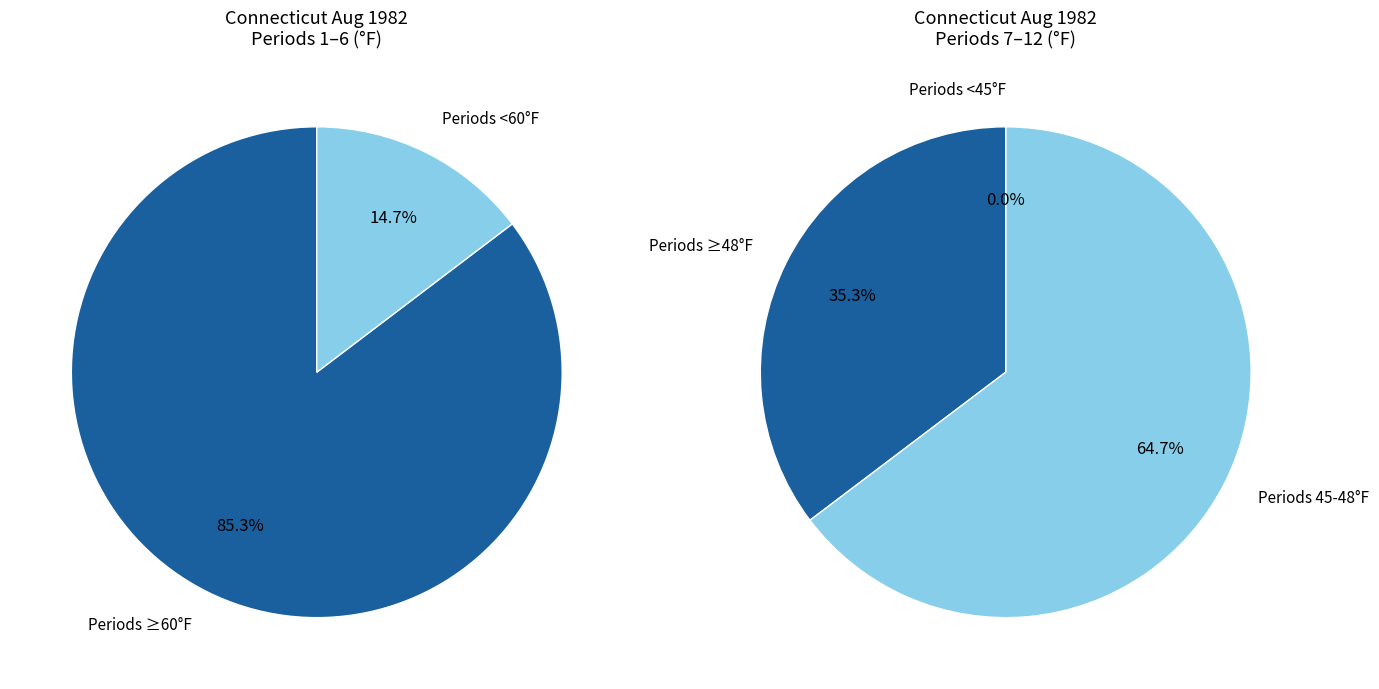

The Period 2 slice represents 22% of the pie. True or false?

False